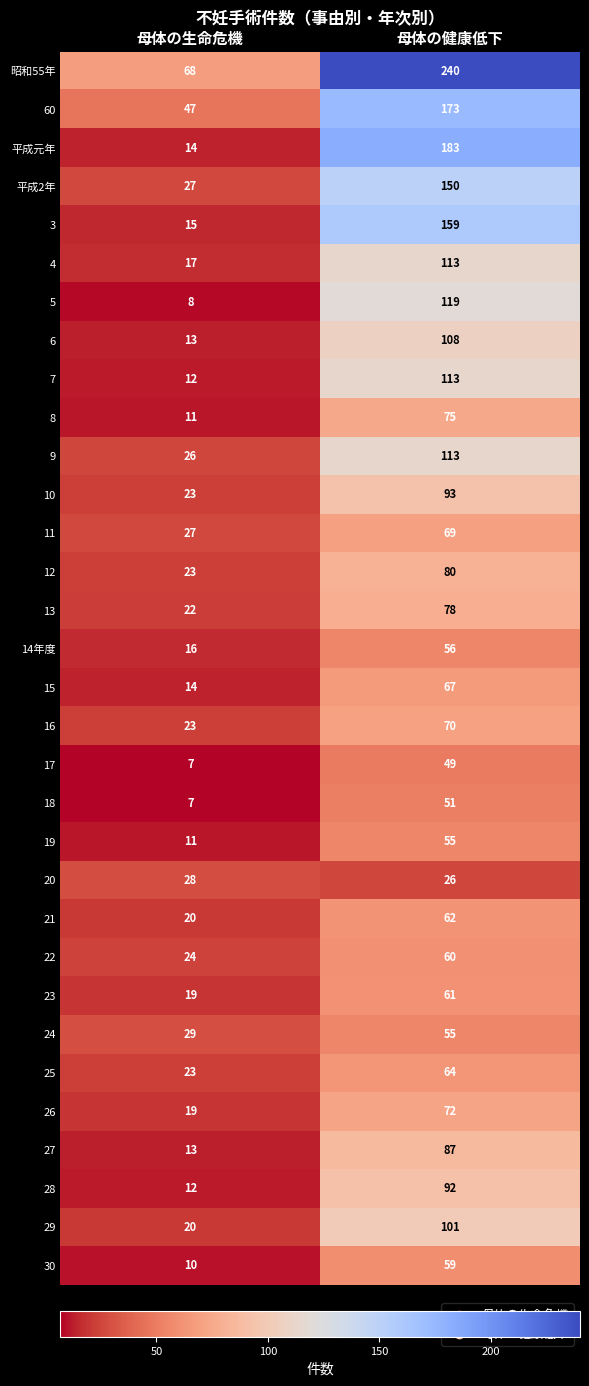

The value of 11 at 母体の健康低下 is 15. True or false?

False